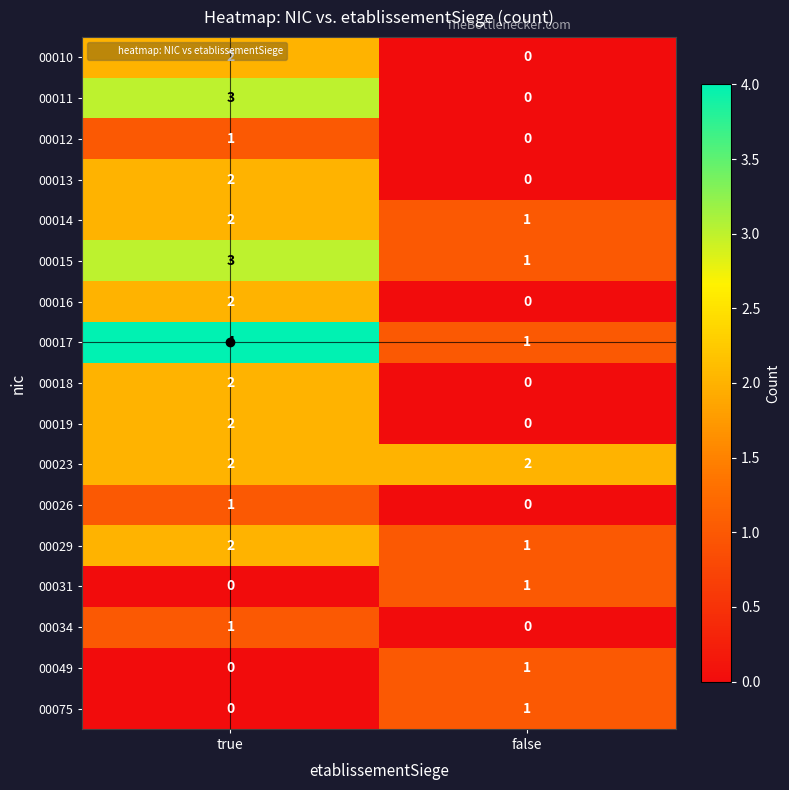

At which category is the sum across all series the highest?

true